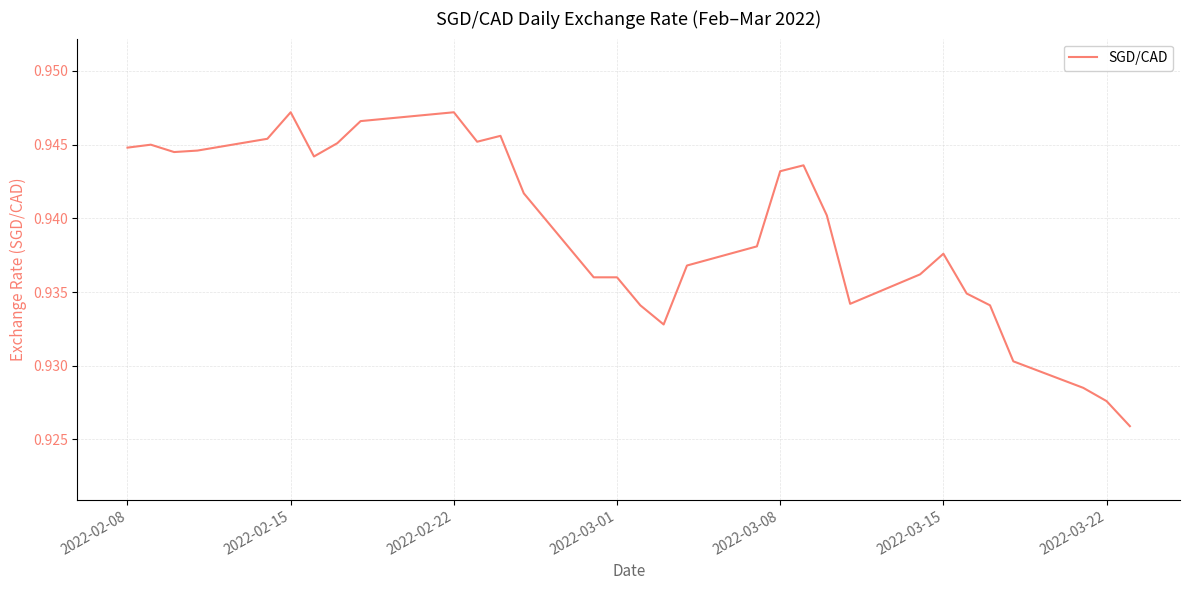

Does the chart have visible grid lines?

Yes